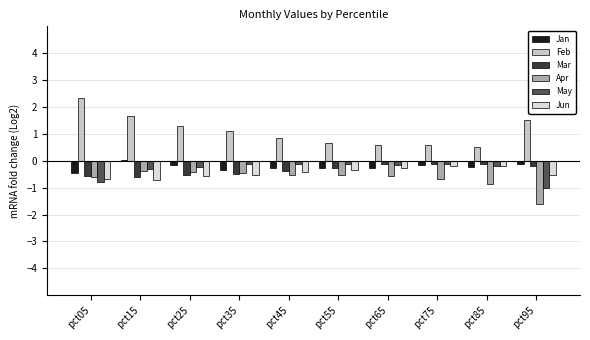

What is the difference between the second highest and second lowest values in the Jan series?

0.2